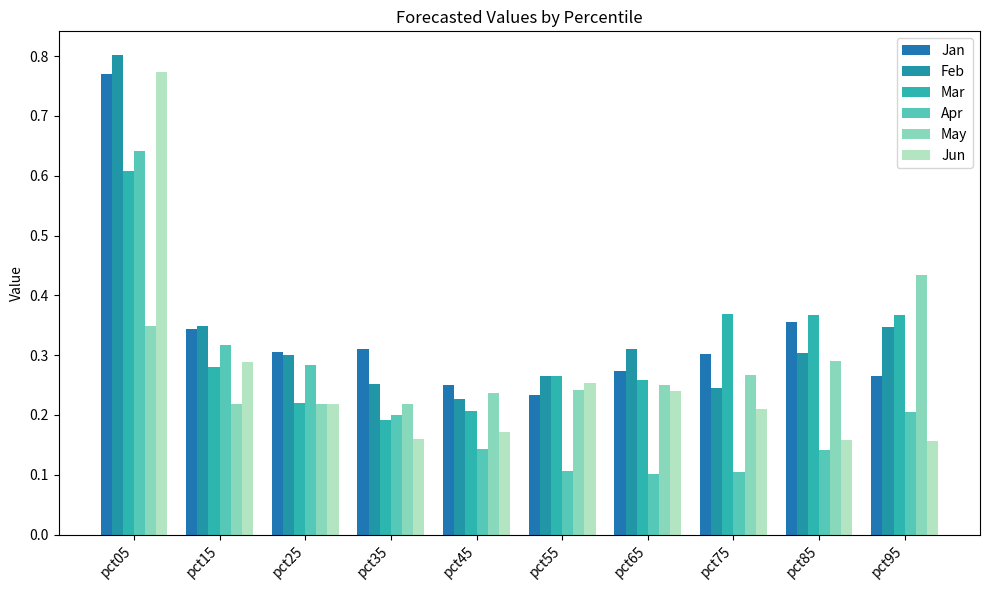

How many series are shown in this chart?

6